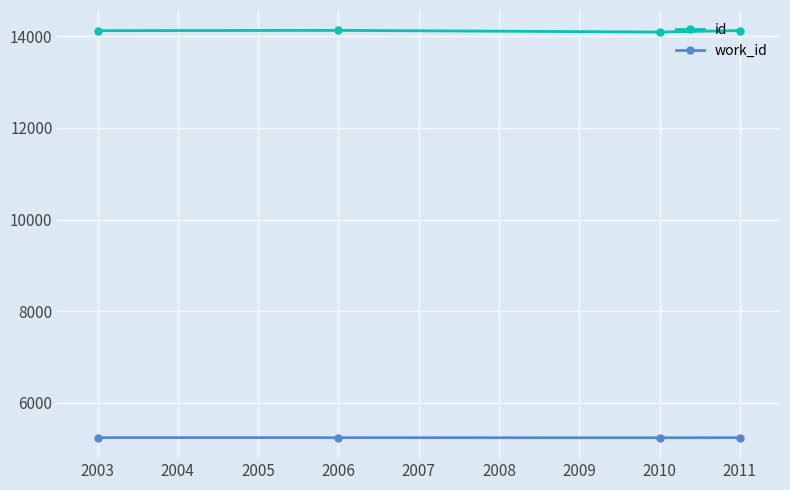

What is the maximum value for id?

14124.3